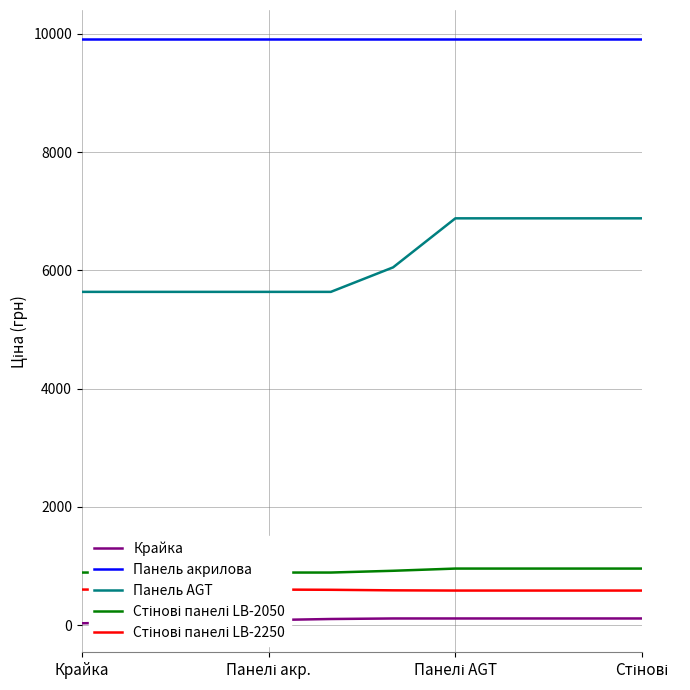

How many data points does each series have?

10